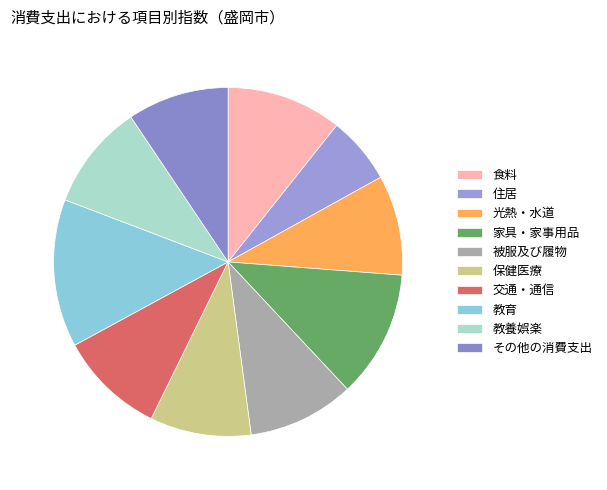

Does 教養娯楽 represent more than half of the total?

No